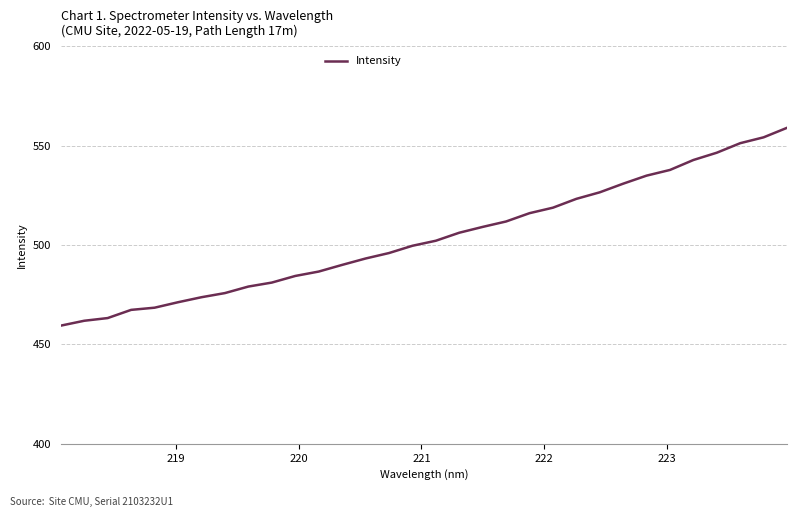

What is the difference between the maximum and minimum values?

99.6